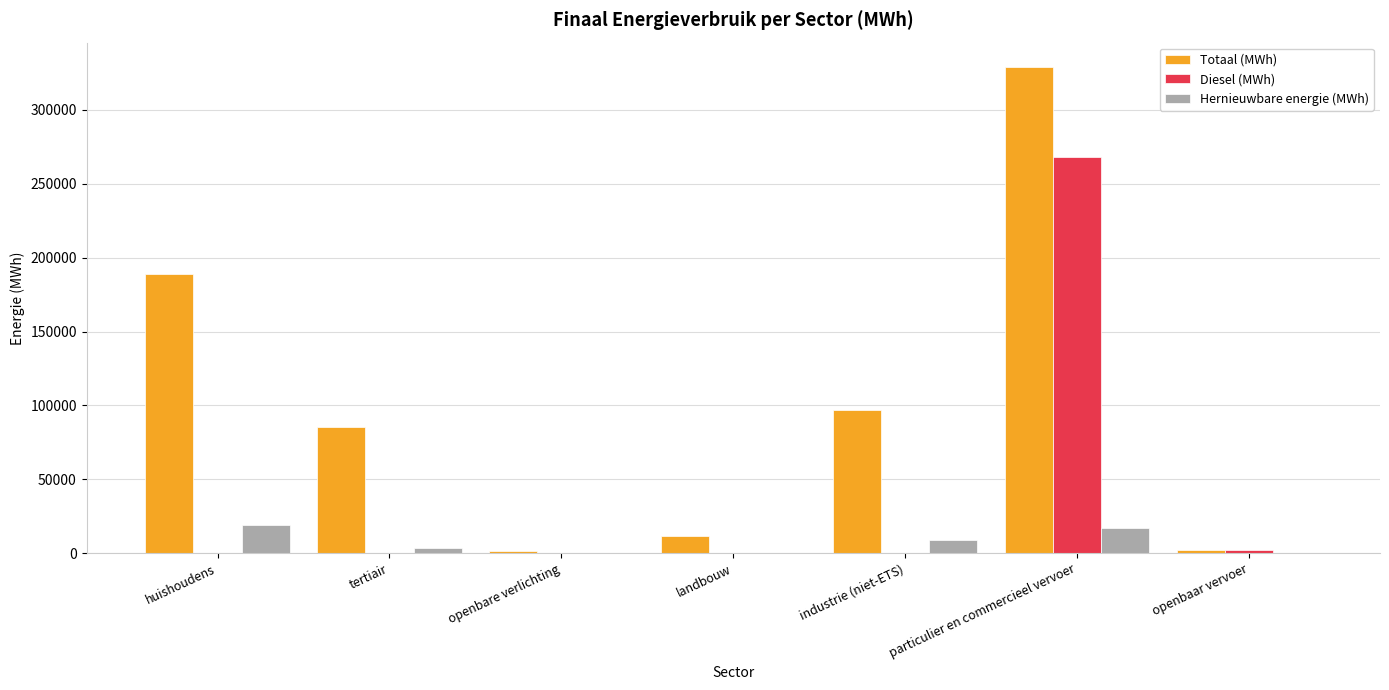

Which series has the largest total across all categories?

Totaal (MWh)